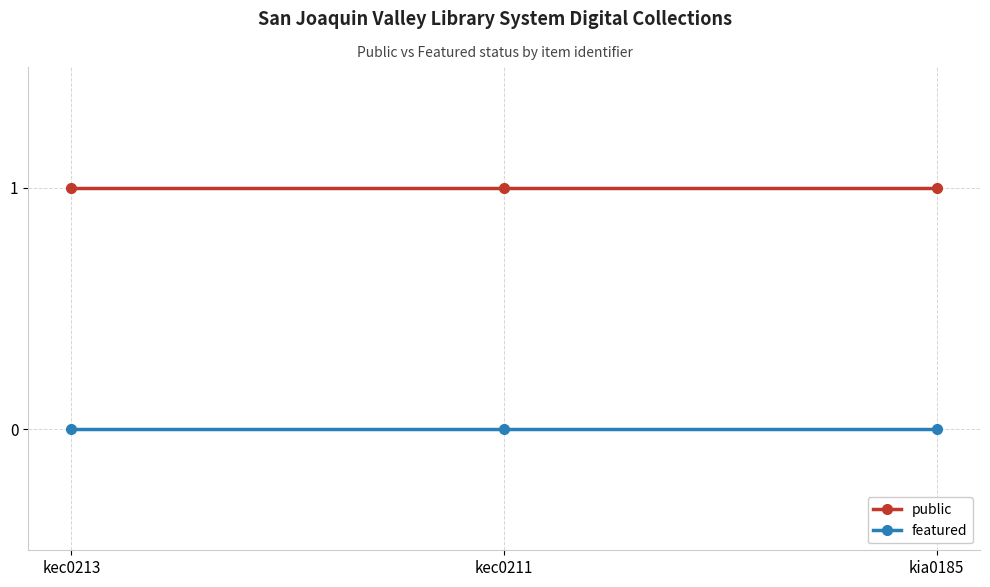

Does the chart have visible grid lines?

Yes